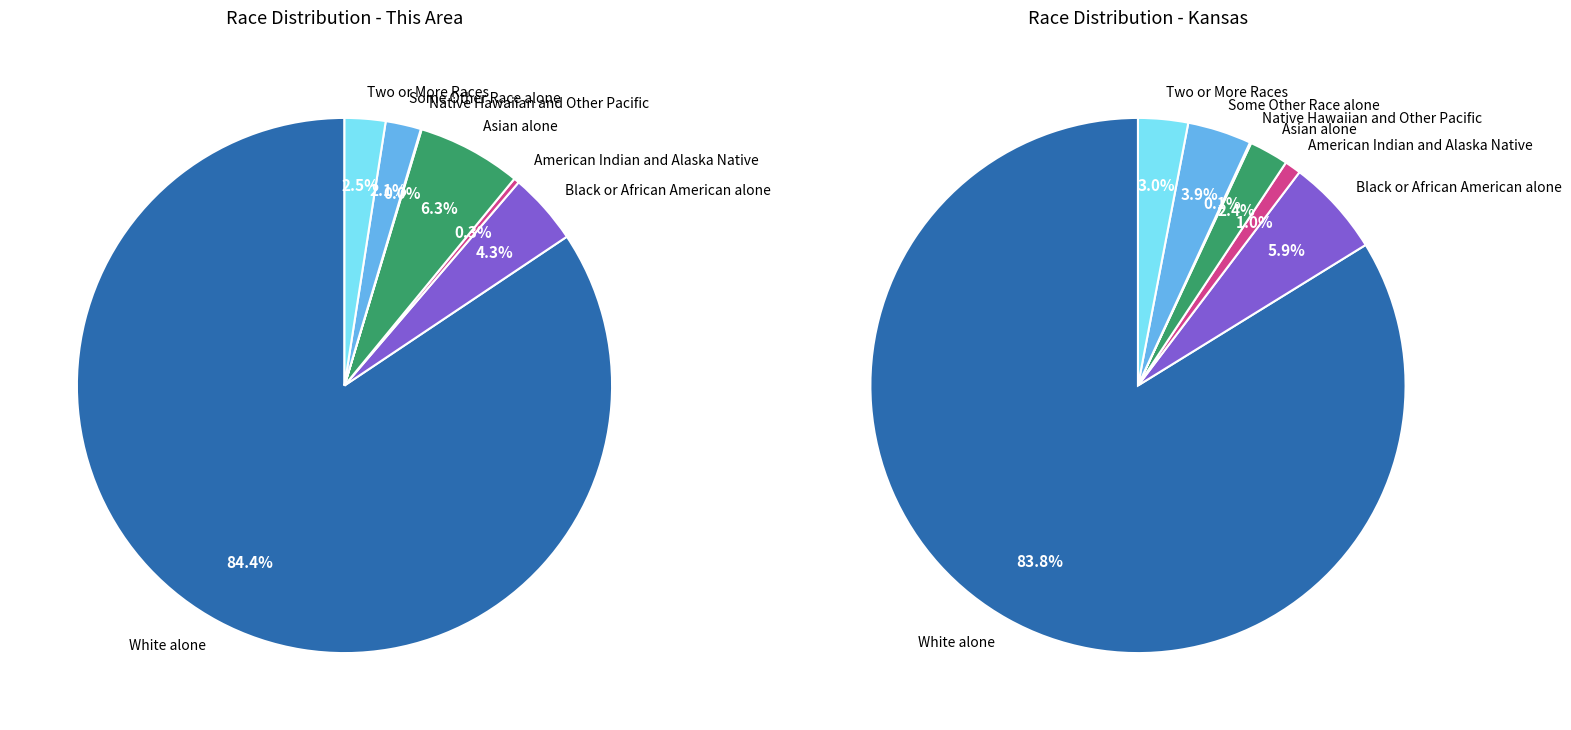

To the nearest percent, what portion does White alone represent?

84%